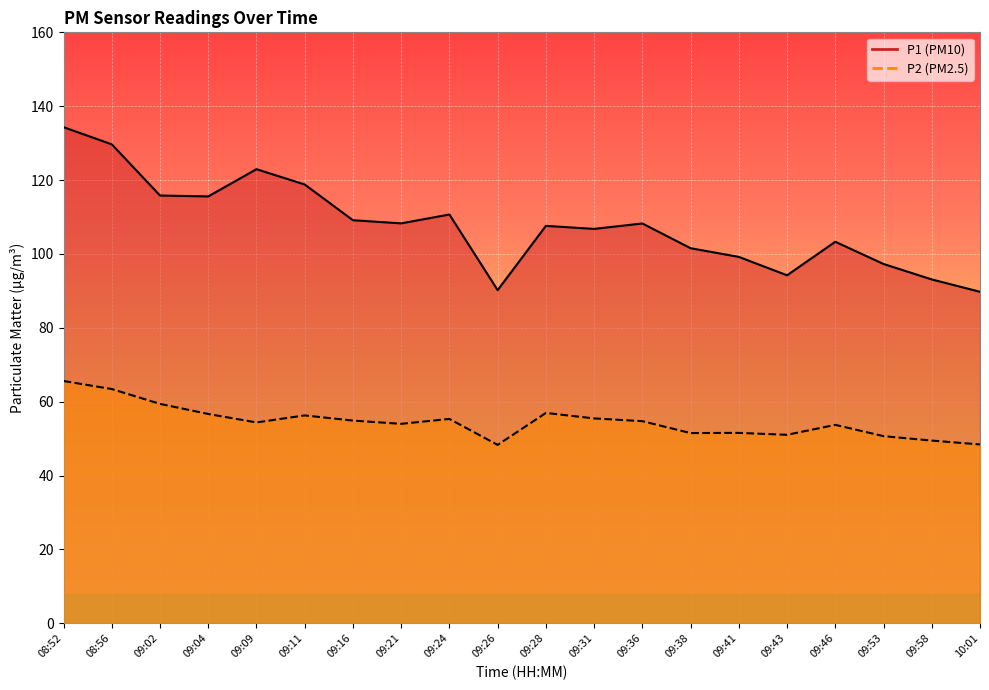

True or false: P1 and P2 cross at least once.

False